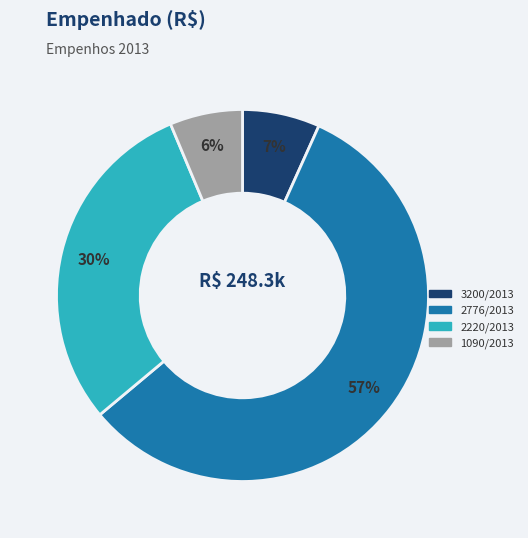

Is the sum of 3200/2013 and 2220/2013 greater than half?

No